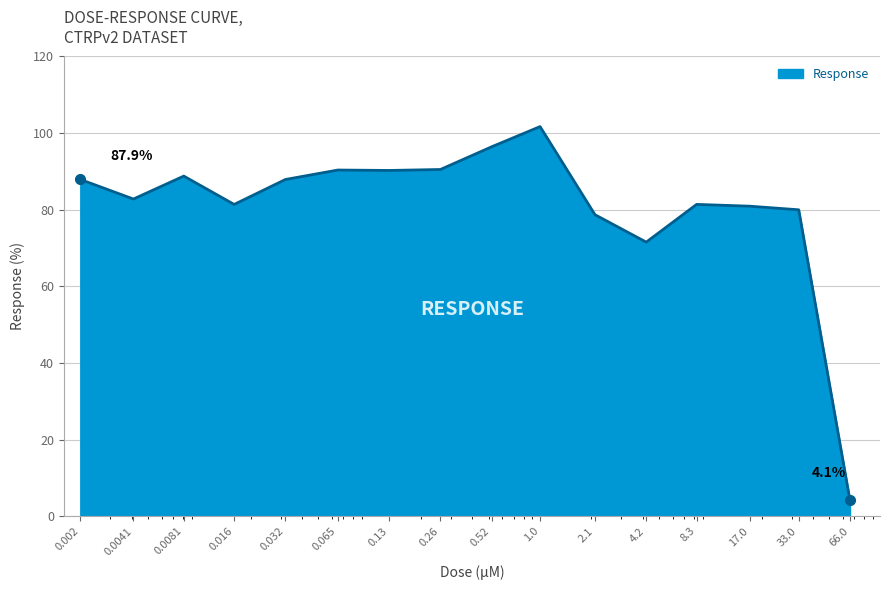

What is the smallest value displayed?

4.1